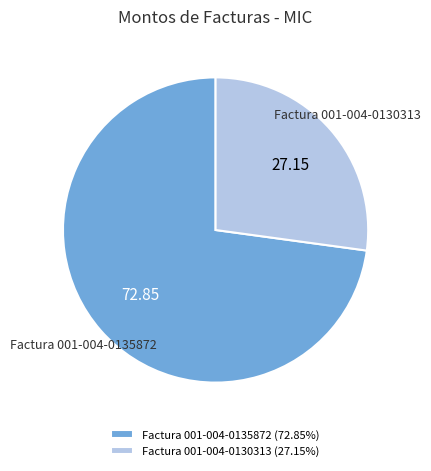

Is the sum of Factura 001-004-0135872 and Factura 001-004-0130313 greater than half?

Yes